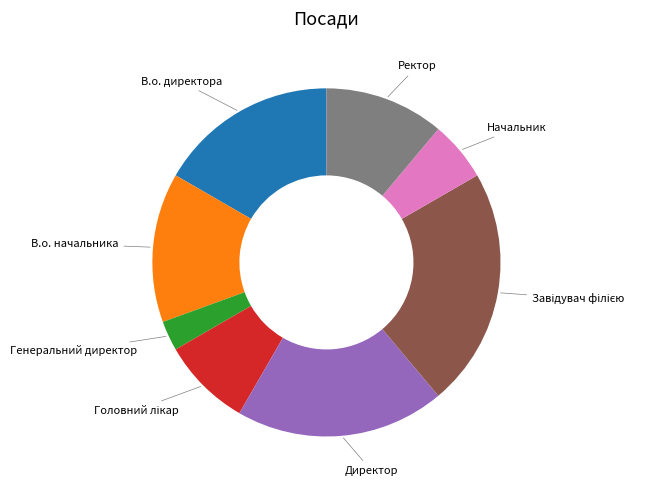

How many slices are in this pie chart?

8